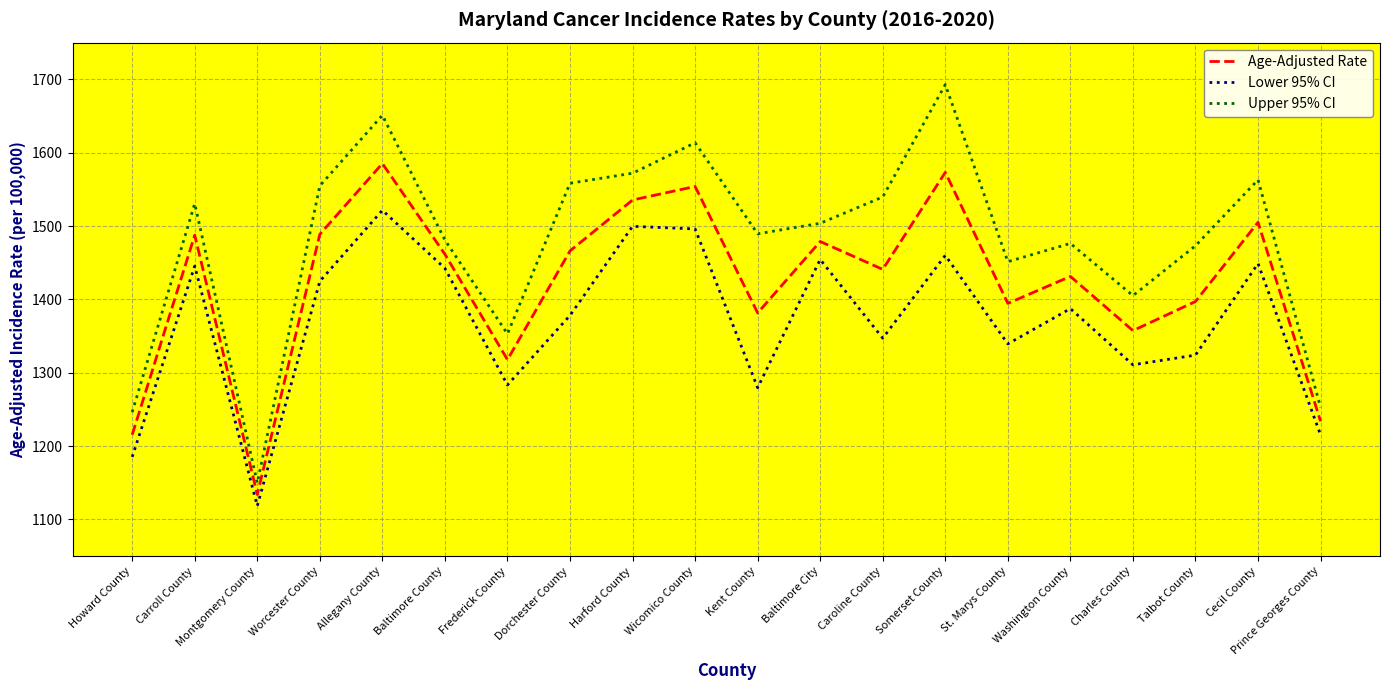

True or false: Age-Adjusted Rate and Upper 95% CI cross at least once.

False